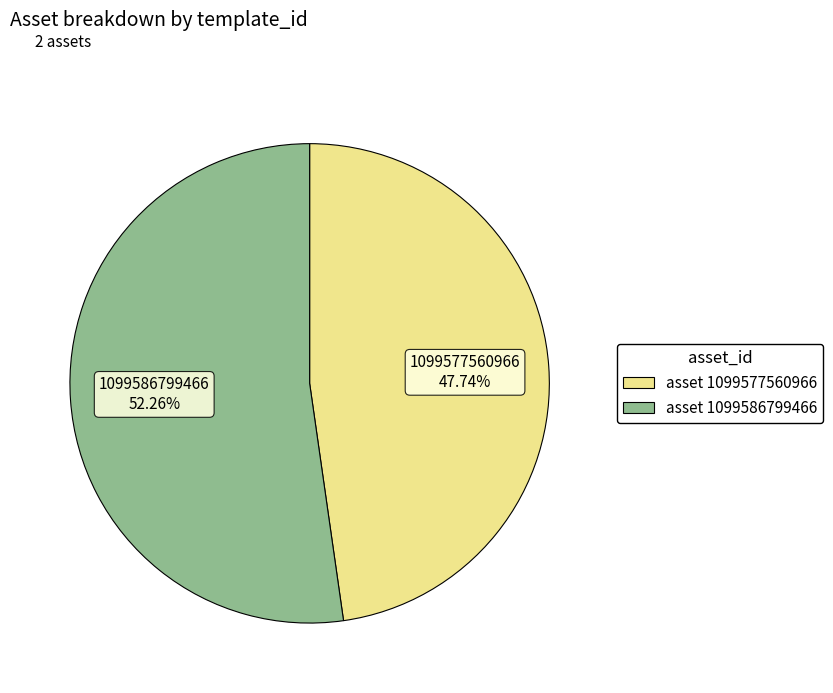

What is the ratio of the value at 1099586799466 to the value at 1099577560966?

1.1